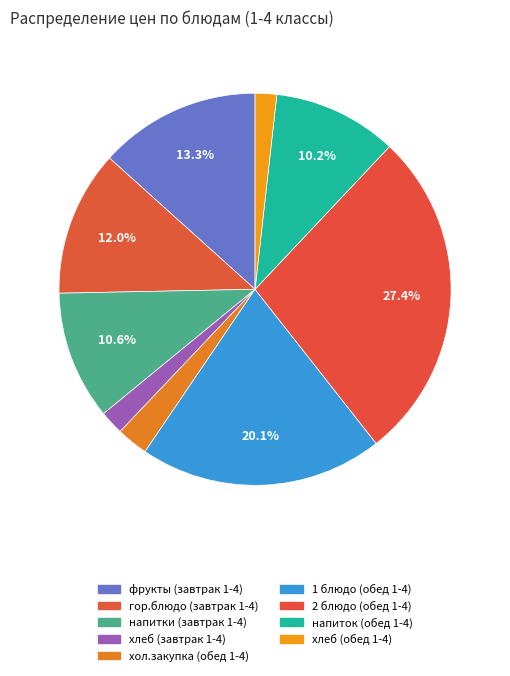

To the nearest percent, what percentage of the pie is 2 блюдо (обед 1-4)?

27%